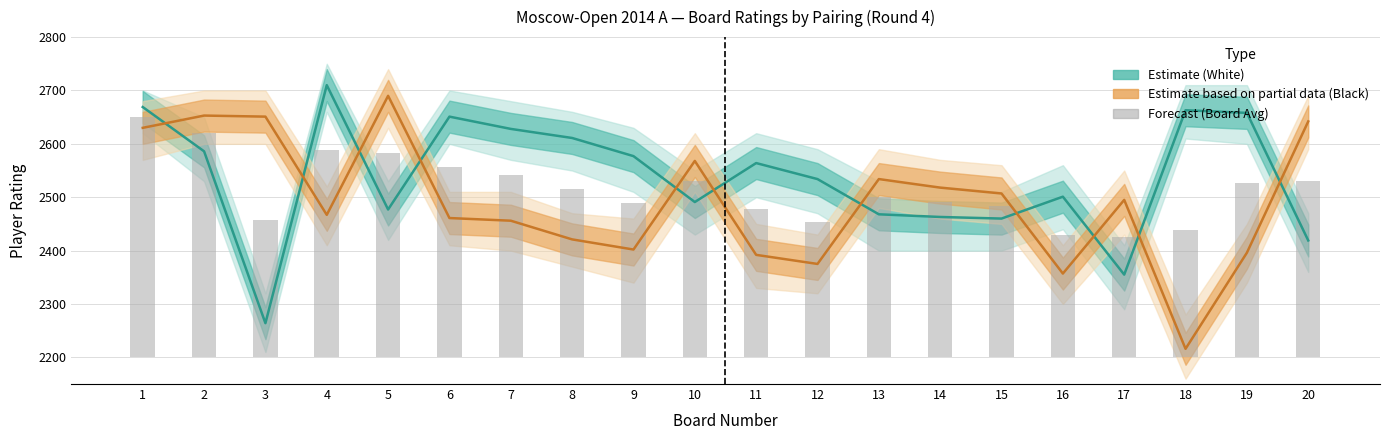

Where does the Black Rating (Partial Estimate) series first go above 2495?

1